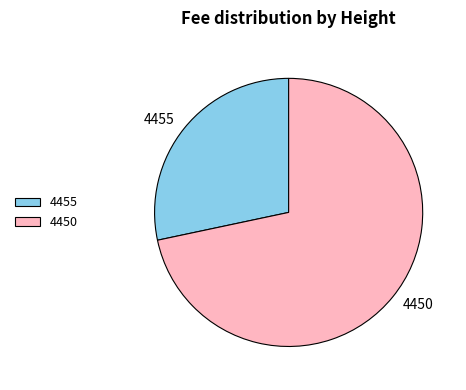

Is there any slice that represents more than half of the pie?

Yes